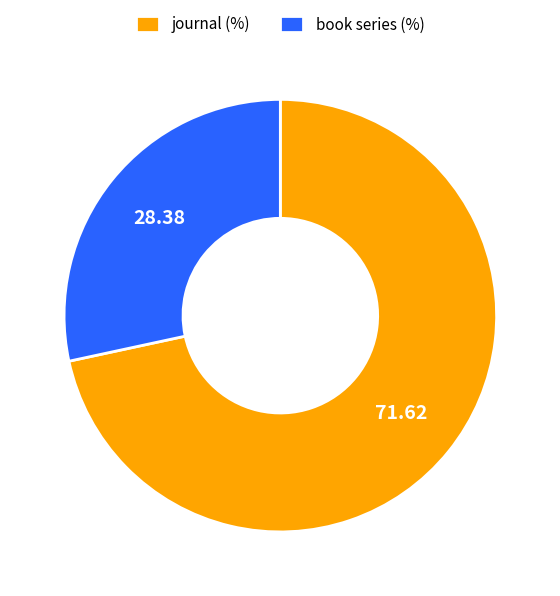

Which slice is the smallest?

book series